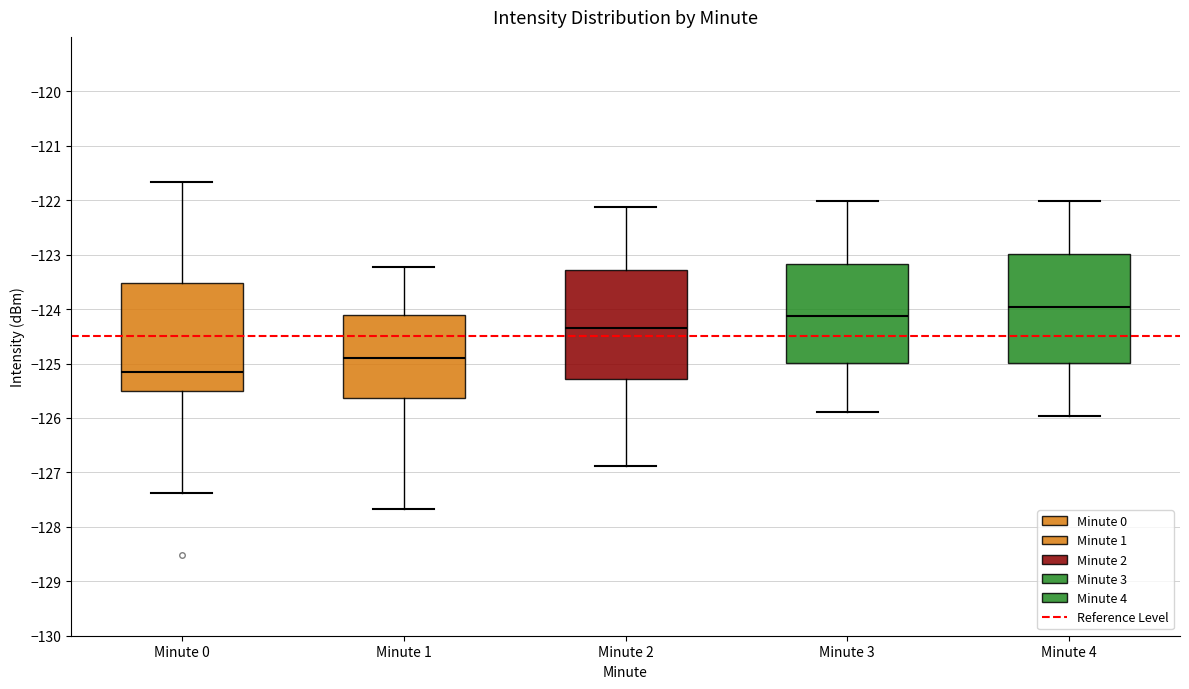

Where does the lower whisker of the box for Minute 4 end on the y-axis? The values are not printed on the chart, so give them approximately, as read against the axis.

-126.0